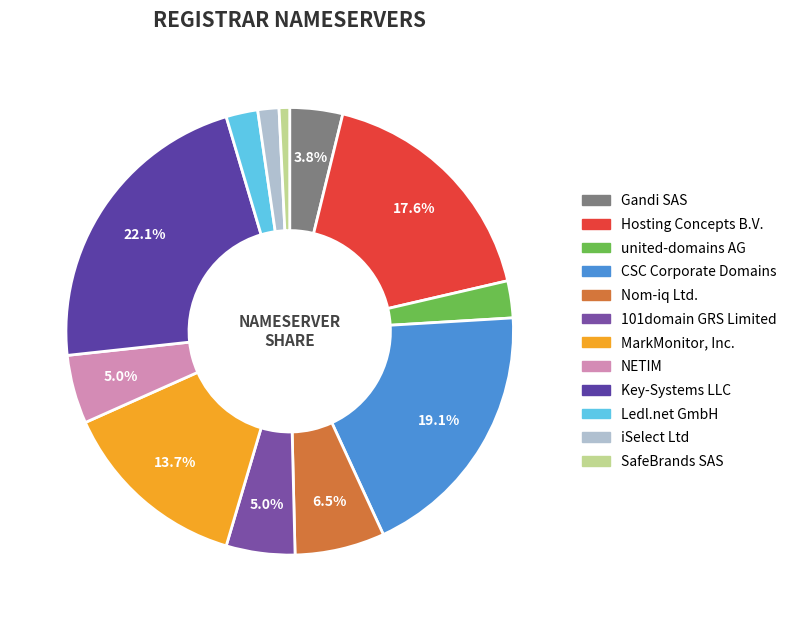

True or false: CSC Corporate Domains accounts for 19% of the total.

True